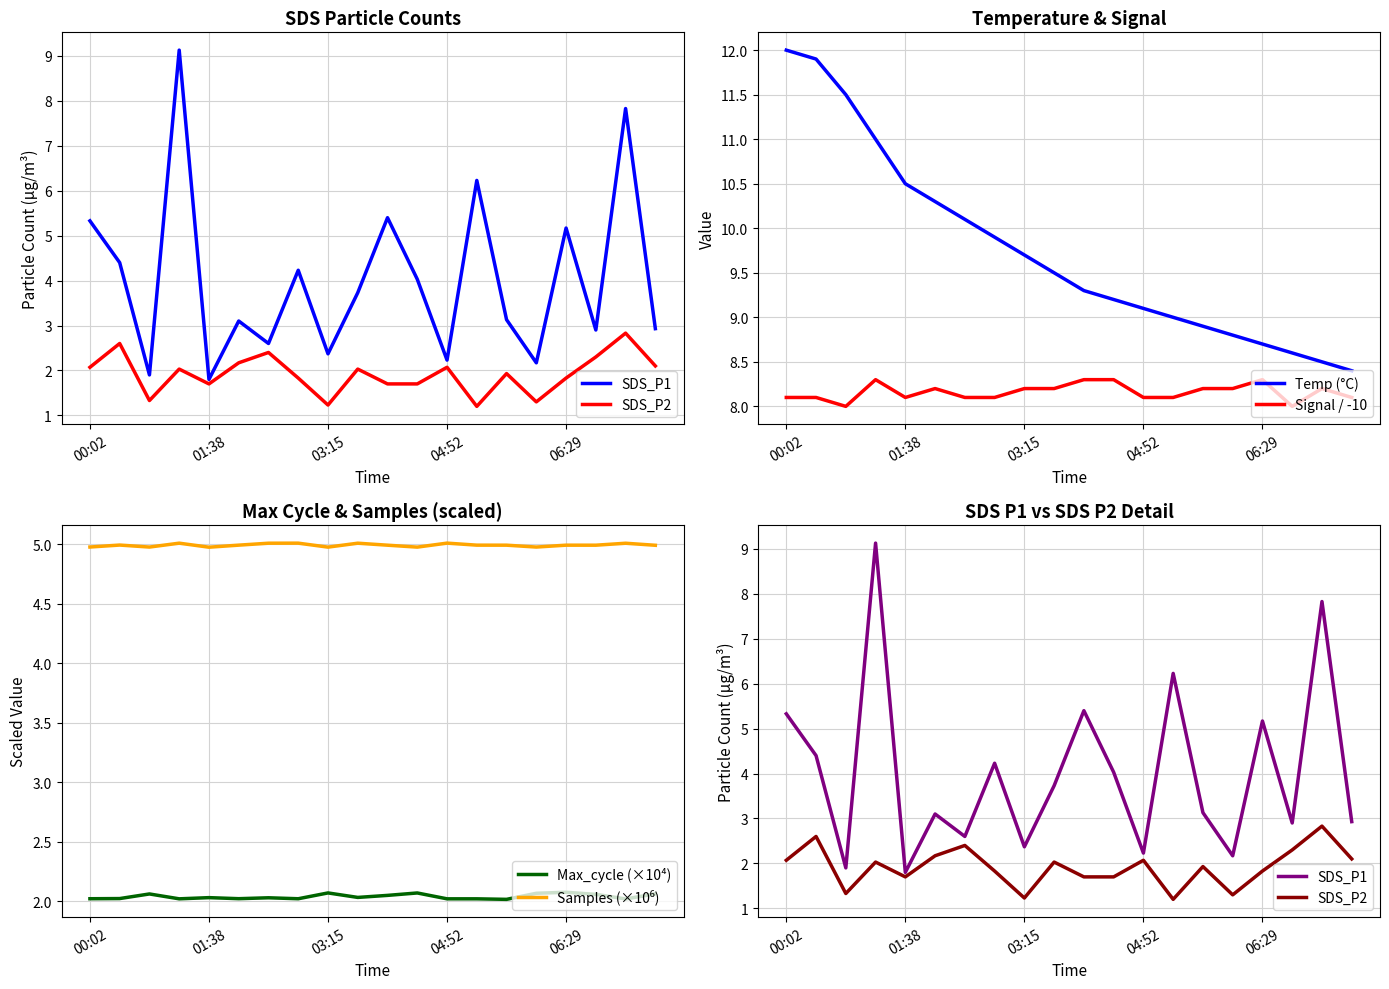

At which label does Temp (°C) reach its peak?

00:02